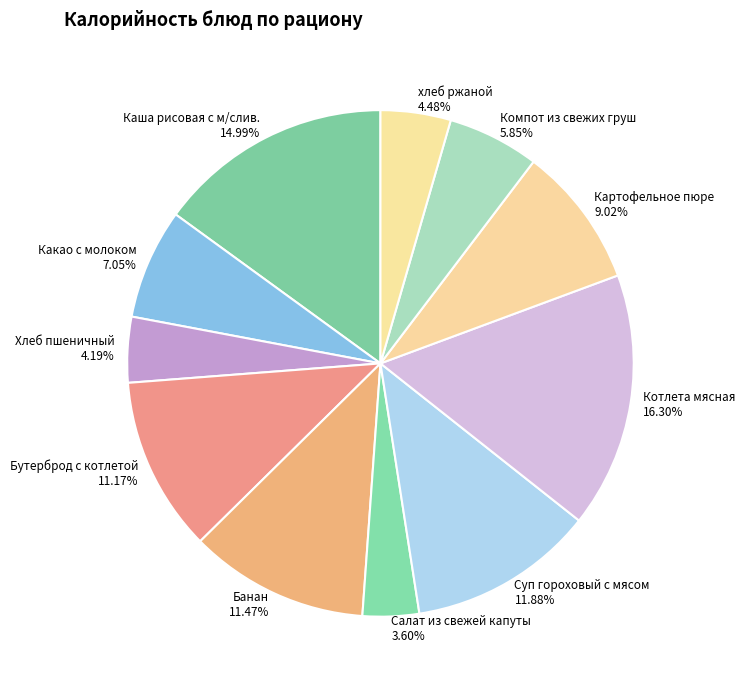

To the nearest percent, what is the difference between the largest and smallest slice percentages?

13%